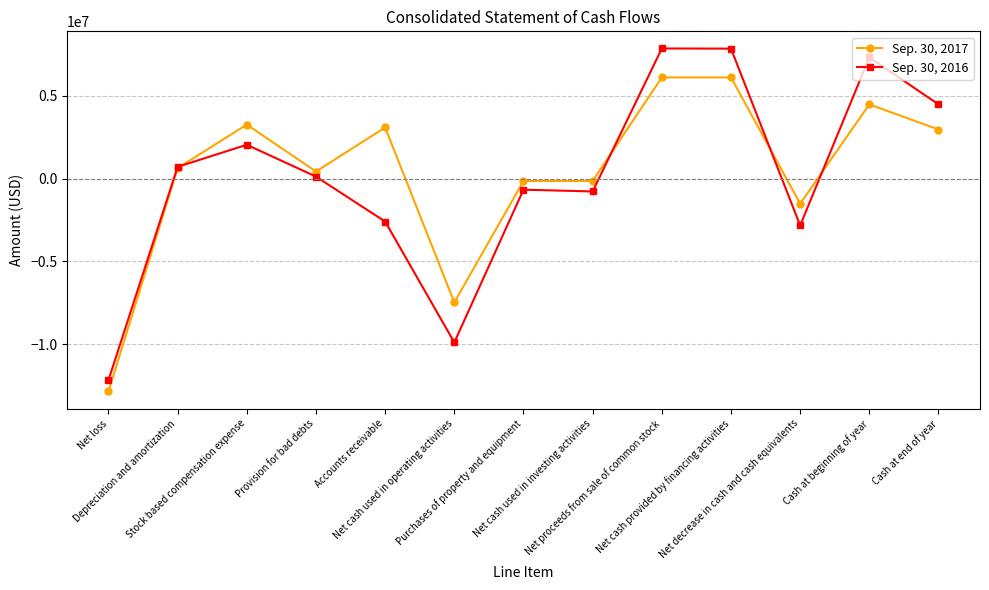

At how many categories does at least one series exceed 3707709?

4